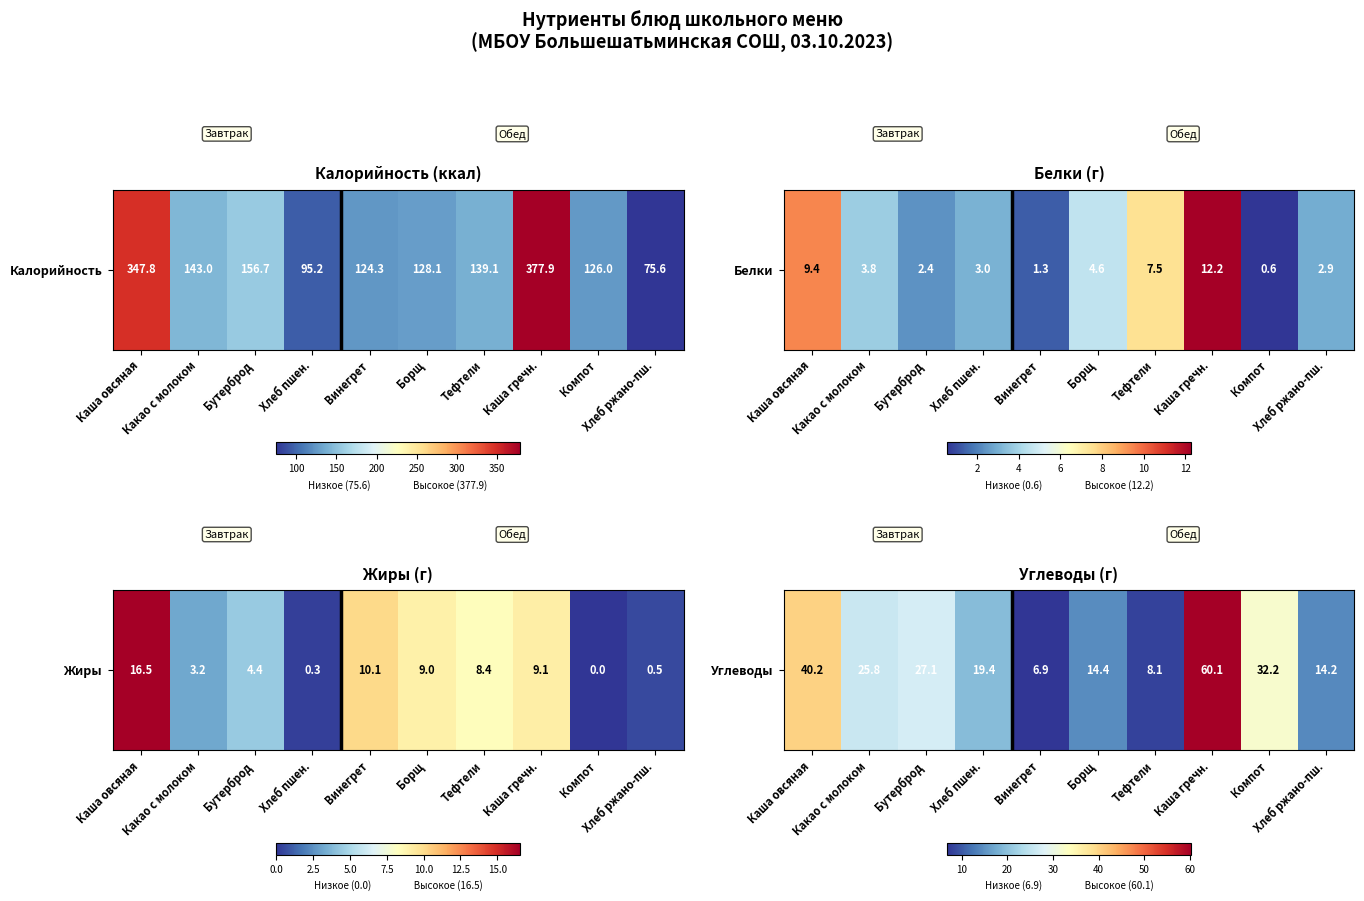

What value does the data have at Какао с молоком?

25.8